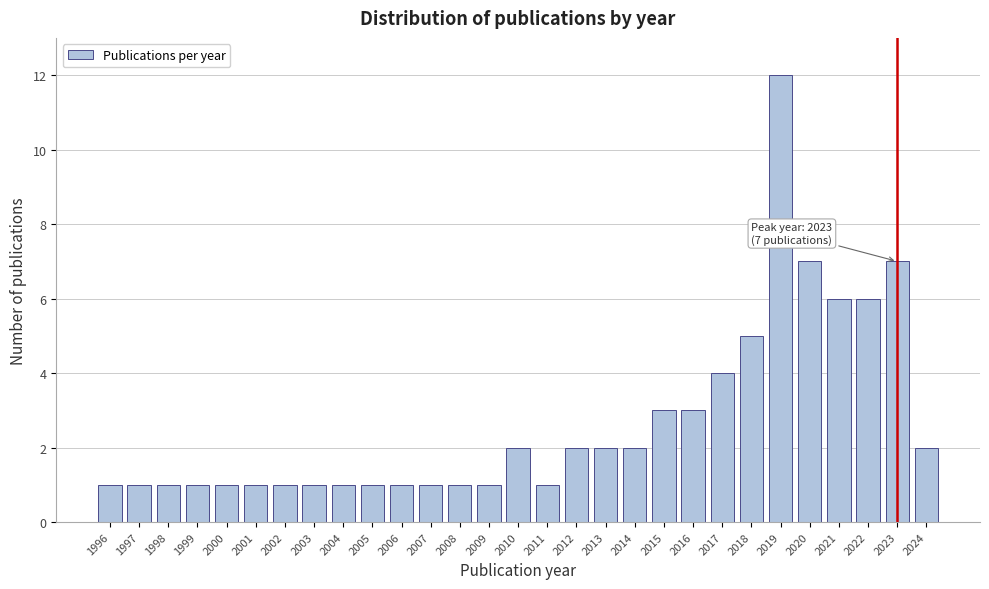

Reading left to right, transcribe all the data shown in this chart.

1996=1	1997=1	1998=1	1999=1	2000=1	2001=1	2002=1	2003=1	2004=1	2005=1	2006=1	2007=1	2008=1	2009=1	2010=2	2011=1	2012=2	2013=2	2014=2	2015=3	2016=3	2017=4	2018=5	2019=12	2020=7	2021=6	2022=6	2023=7	2024=2